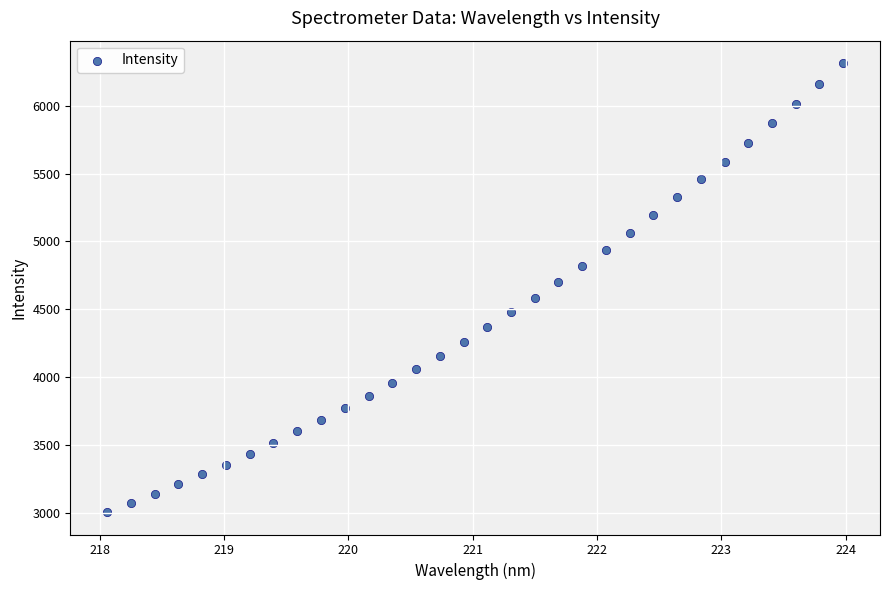

What is the range of Y values (max minus min)?

3311.1